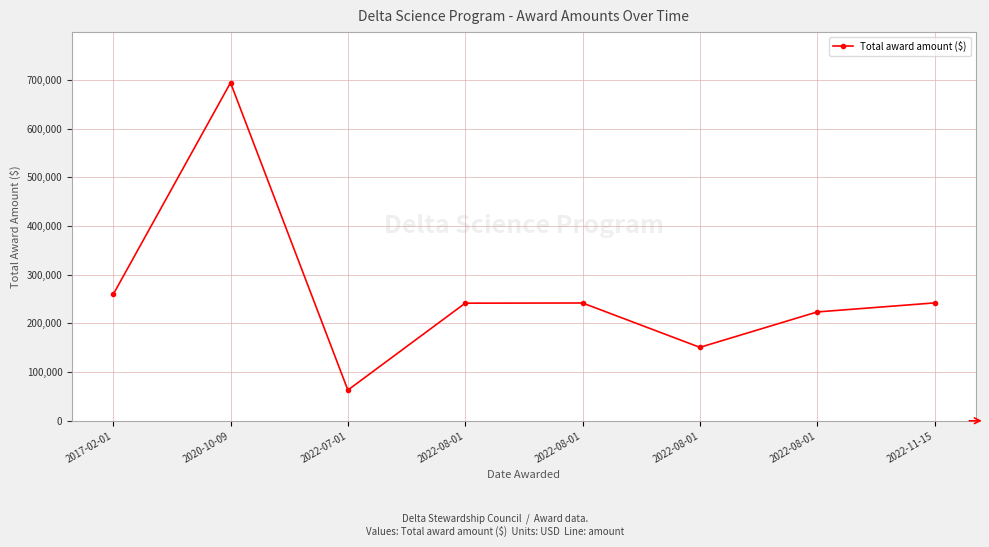

Reading left to right, extract all data points from this chart.

259288.0	694036.4	62991.0	241410.0	241800.0	150725.0	223407.0	241971.0